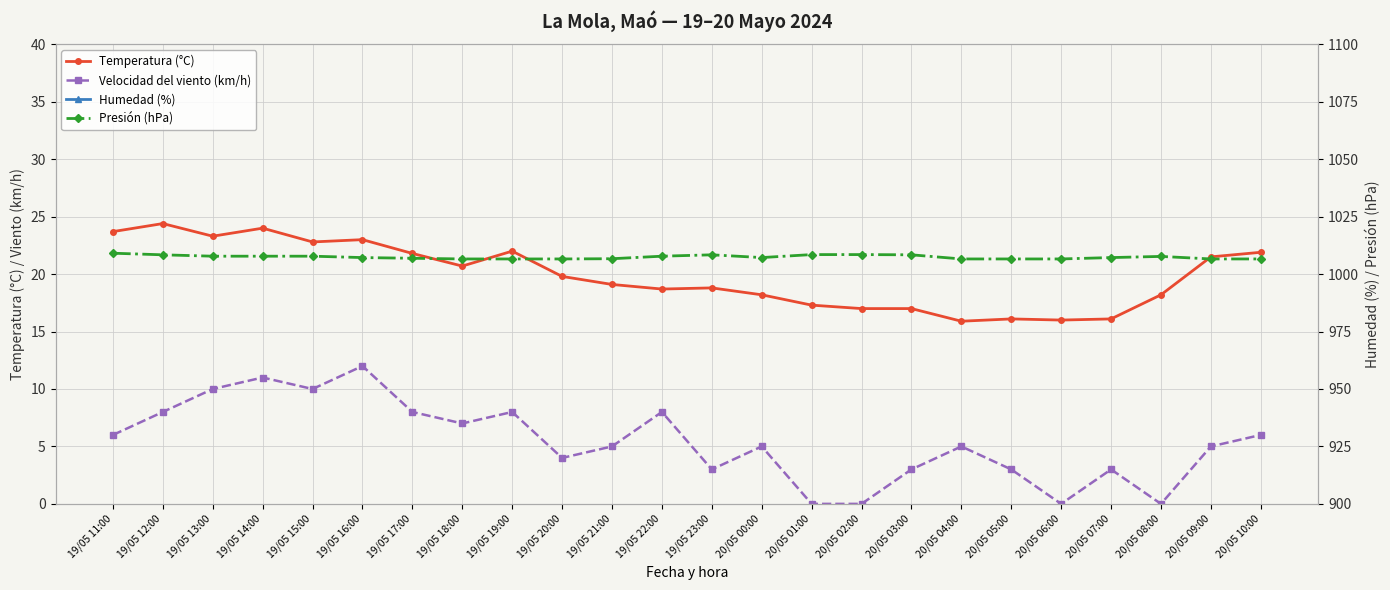

What is the difference between the highest and lowest values at 19/05 21:00?

1001.7